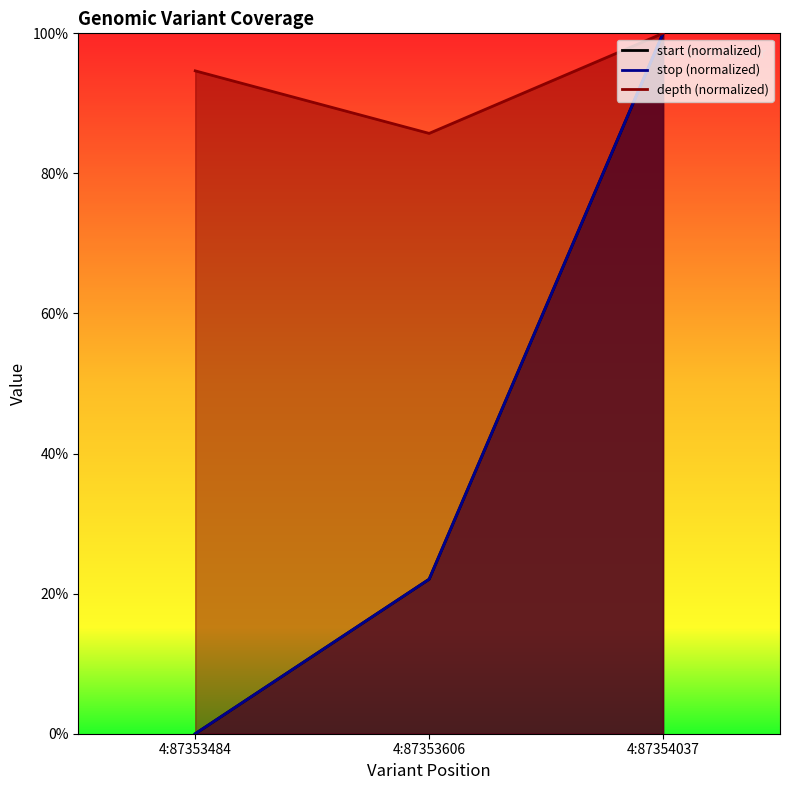

The value of depth at 4:87353606 is 85.7. True or false?

True